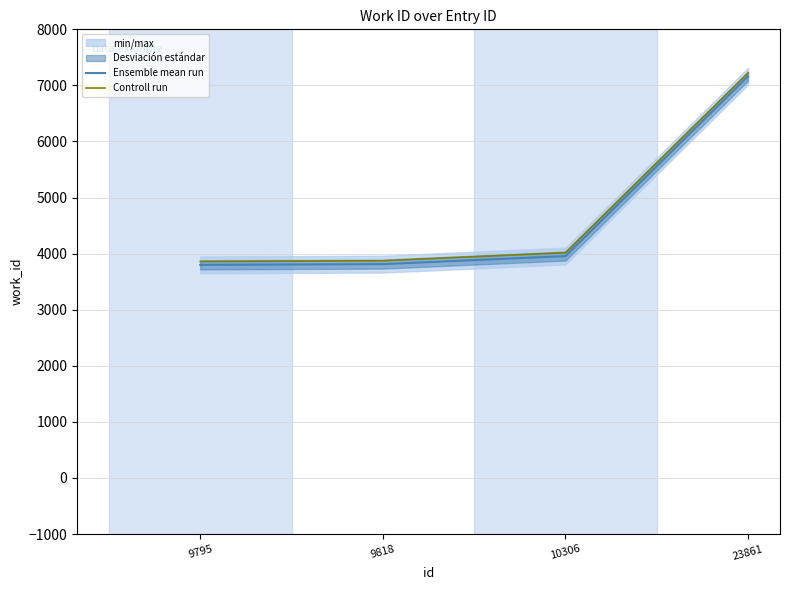

At which category does the chart reach its peak across all series?

23861